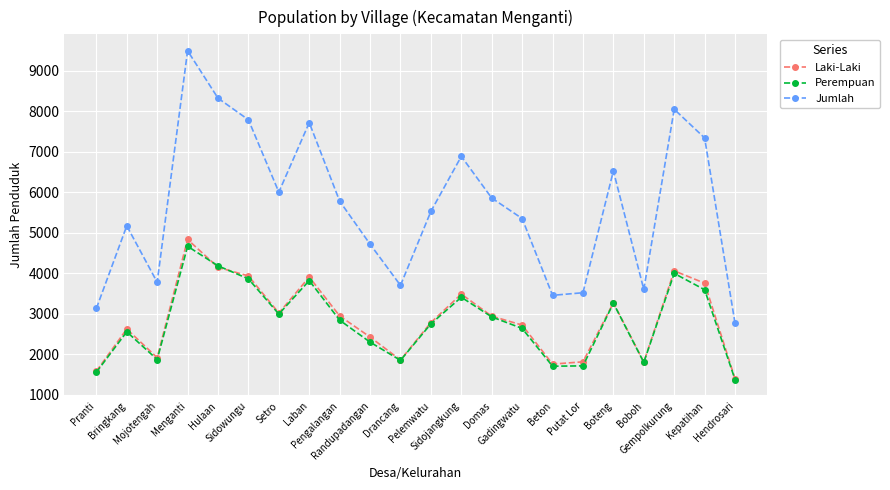

True or false: Perempuan has more than 2 points higher than both neighbors.

True